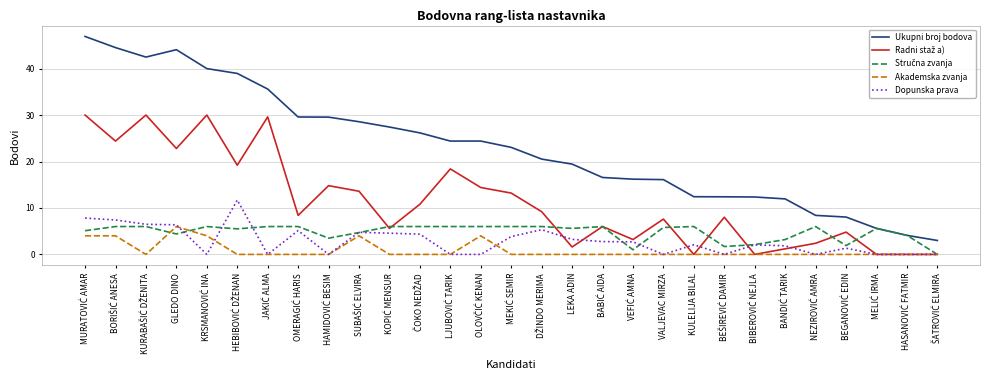

Which series has the largest total across all categories?

Ukupni broj bodova